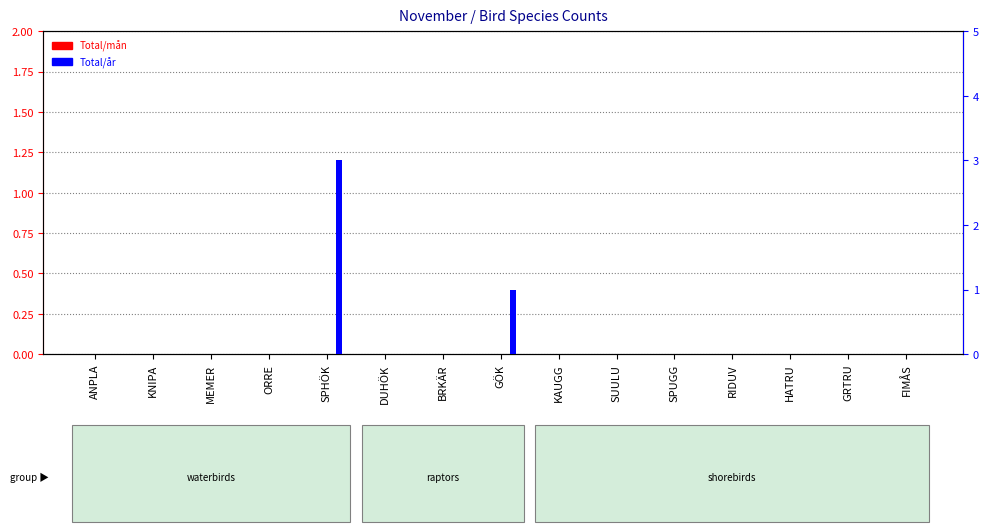

What are all the series names shown in the legend?

Total/mån, Total/år